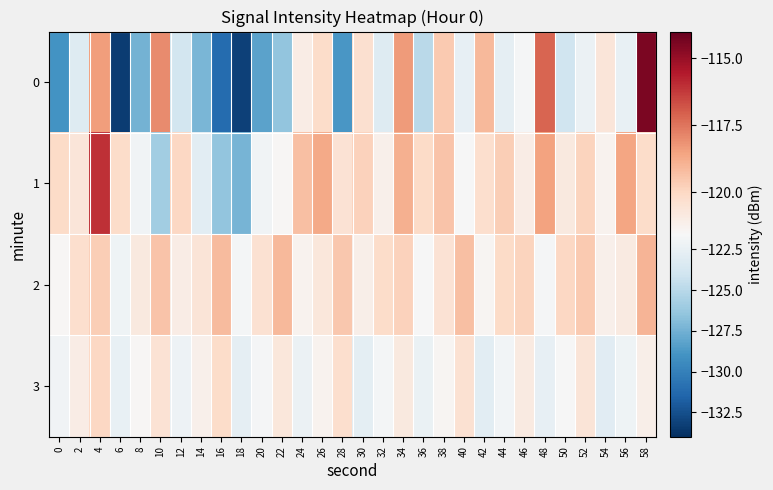

Between 24 and 16, which is larger?

24